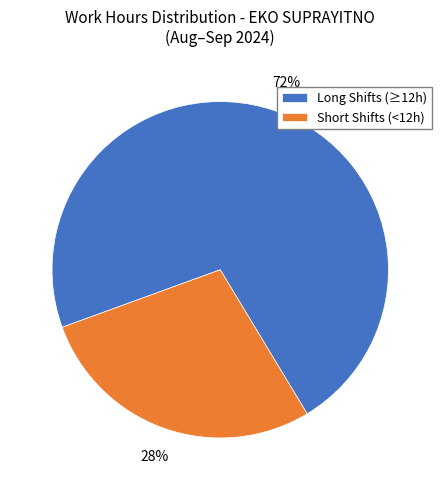

What percentage is the Short Shifts (<12h) slice, to the nearest percent?

28%